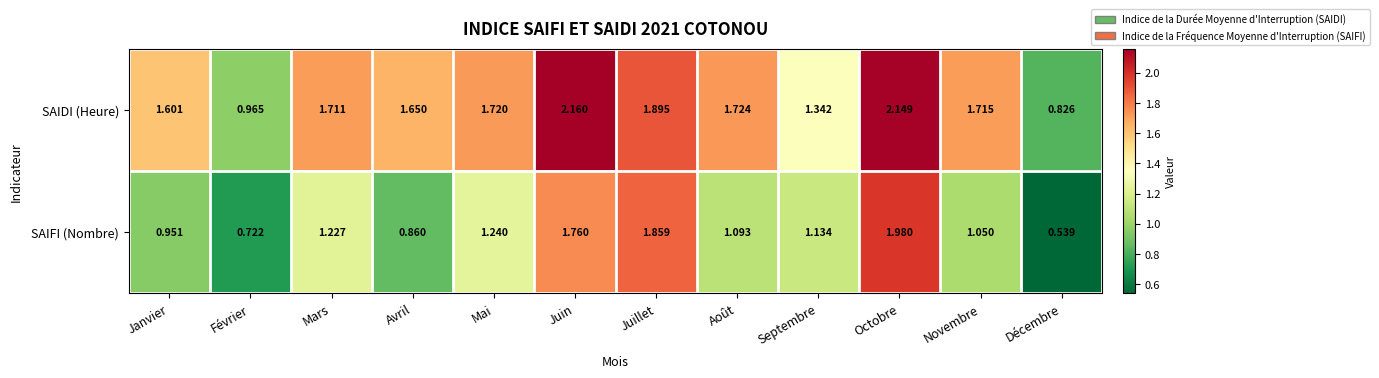

Which series has the widest spread of values?

SAIFI (Nombre)